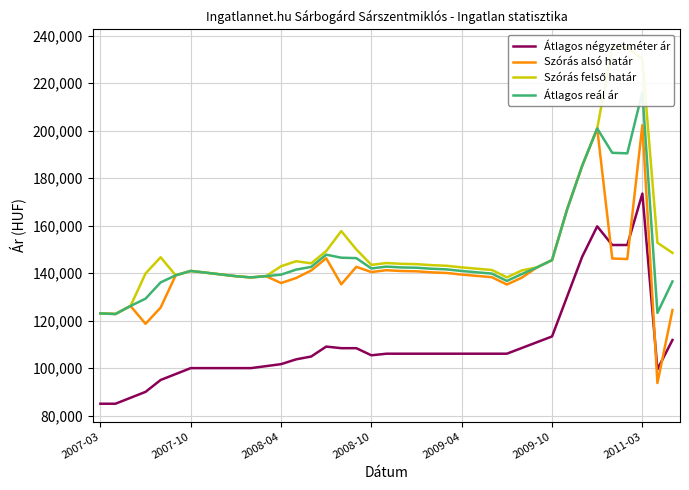

Is this an area chart (filled region under the line)?

No